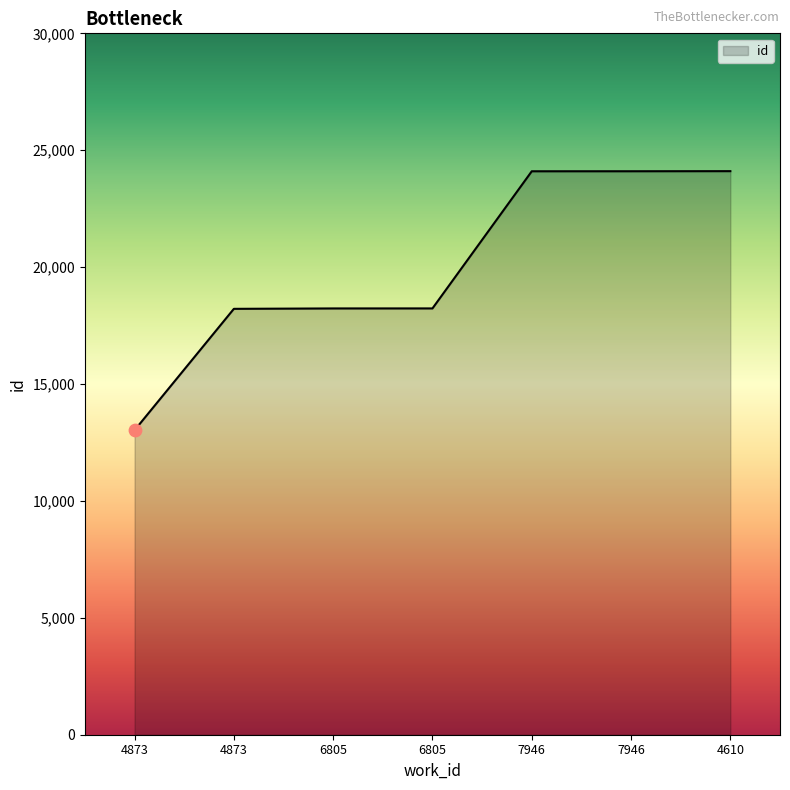

Approximately how many times larger is the value at 7946 compared to 6805?

1.3